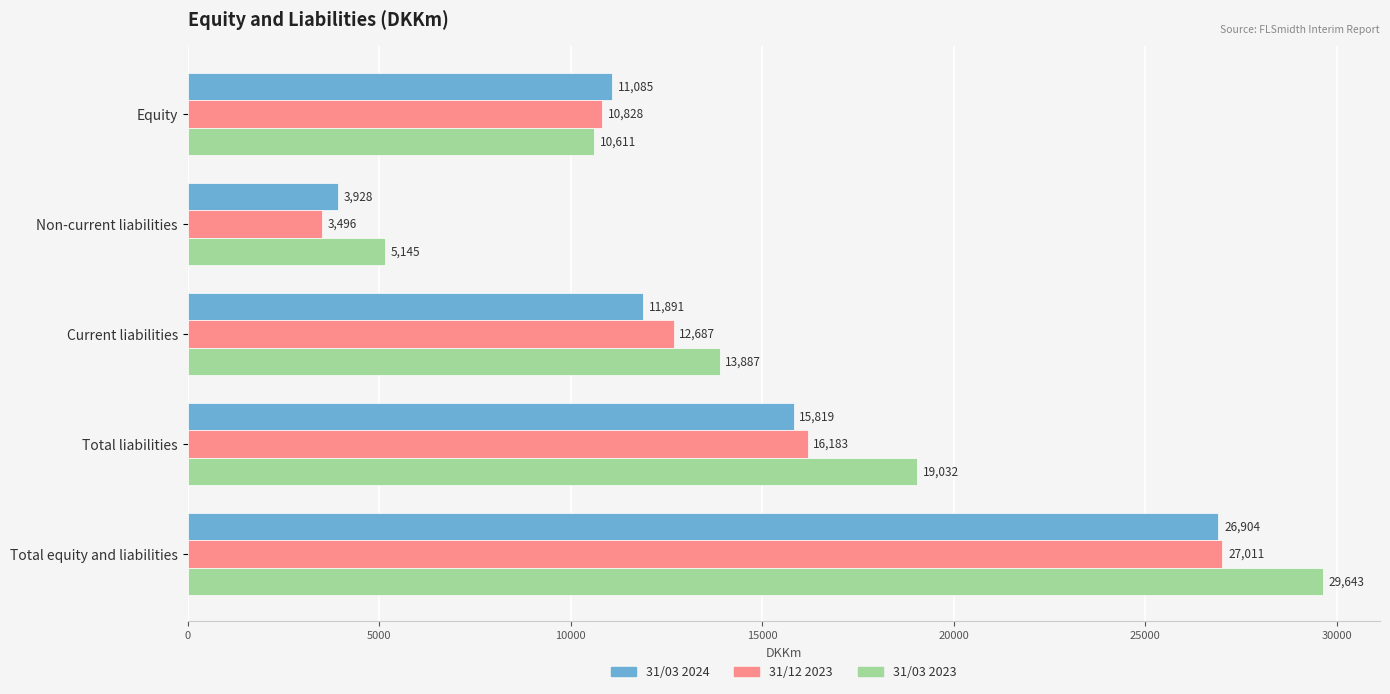

Is it true that 31/03 2024 equals 15819 at Total liabilities?

True